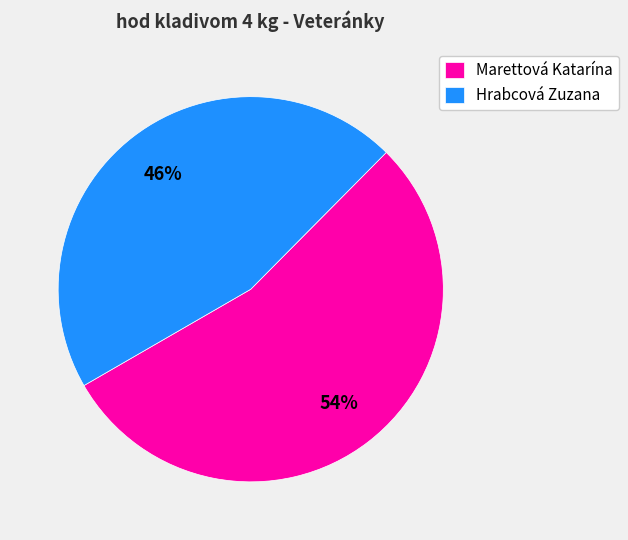

To the nearest percent, what percentage of the pie is Hrabcová Zuzana?

46%